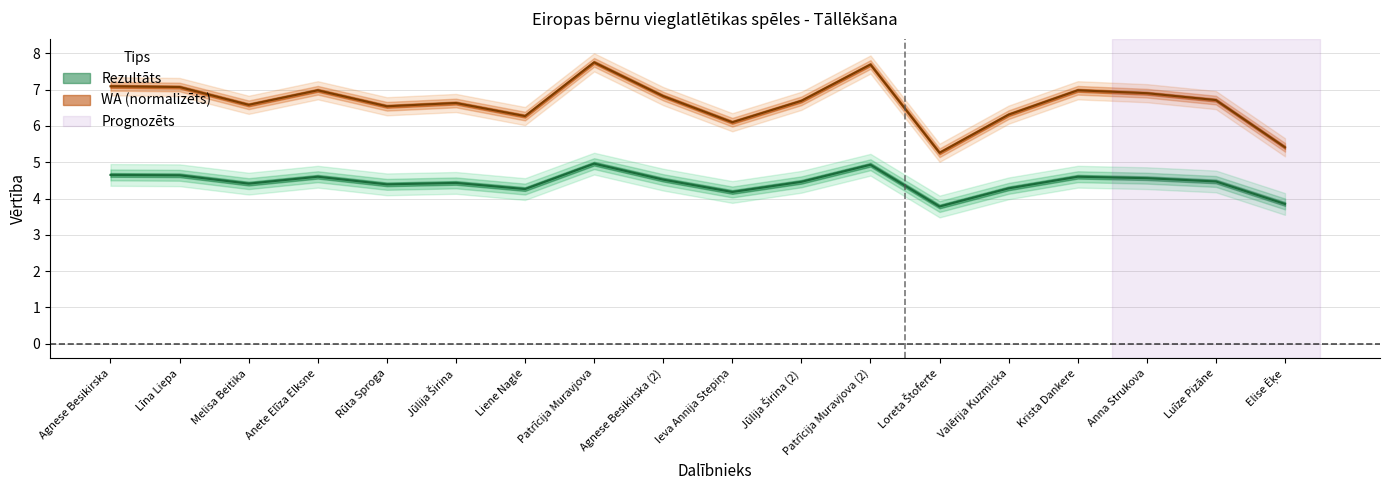

Reading left to right, extract all data points from this chart.

Rezultāts: 4.7	4.6	4.4	4.6	4.4	4.4	4.3	5.0	4.5	4.2	4.5	4.9	3.8	4.3	4.6	4.6	4.5	3.9
WA: 7.1	7.1	6.6	7.0	6.5	6.6	6.3	7.8	6.8	6.1	6.7	7.7	5.3	6.3	7.0	6.9	6.7	5.4